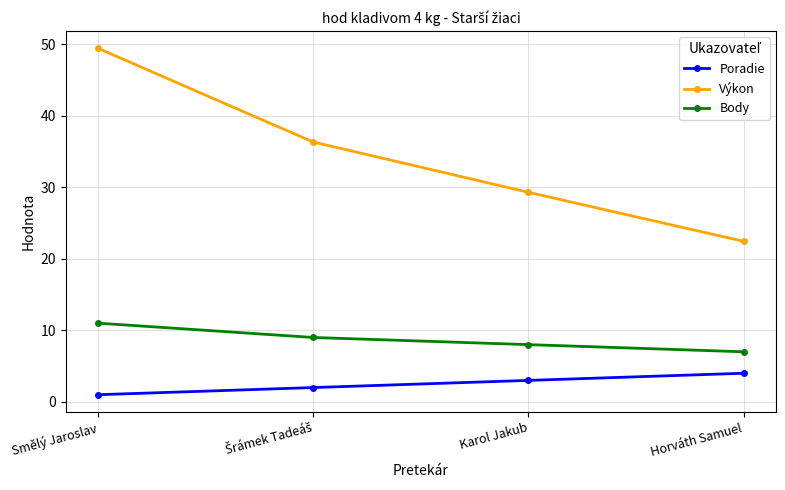

At which category is the sum across all series the highest?

Smělý Jaroslav